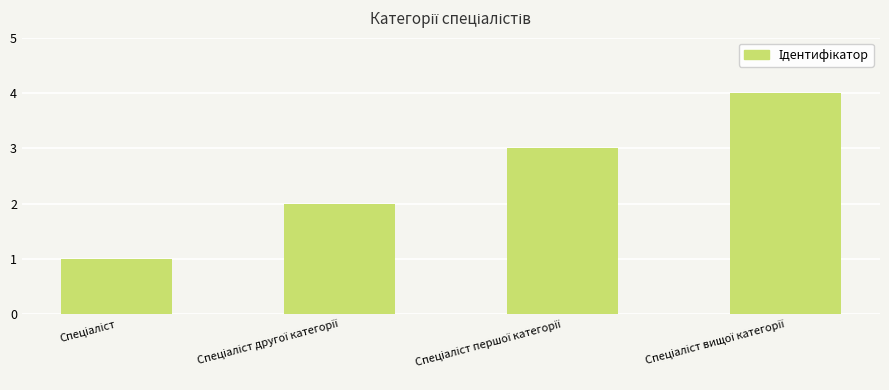

How many values are below 3?

2